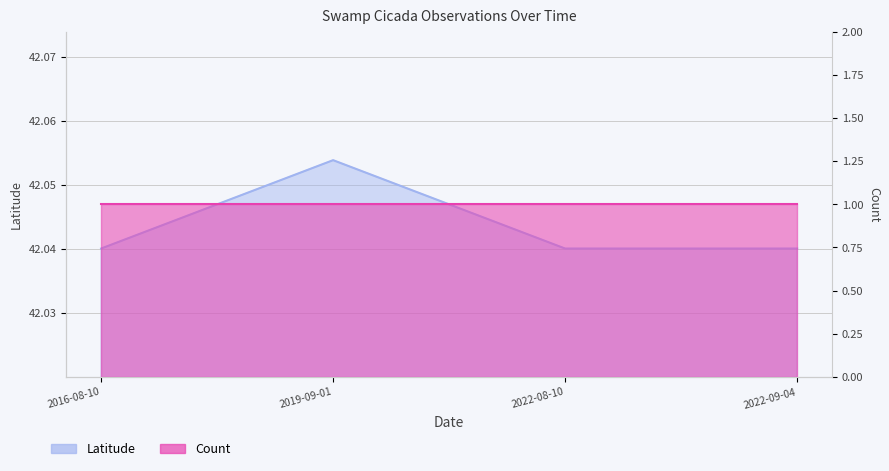

What is the label of the 1st point from the right?

2022-09-04